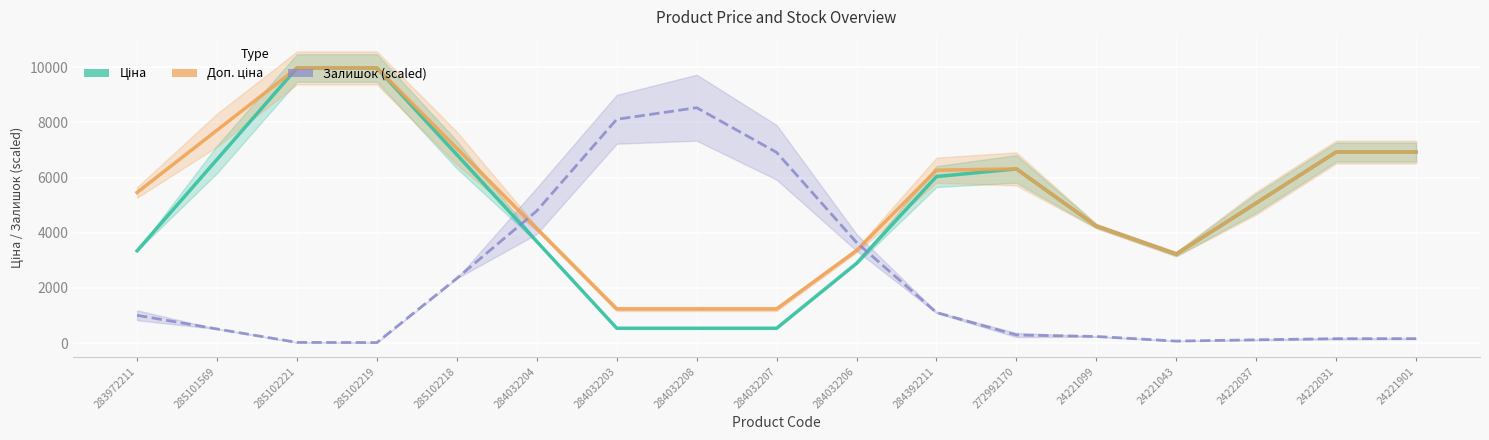

Reading left to right, transcribe all the data shown in this chart.

Ціна: 283972211=3346.4	285101569=6660.7	285102221=9975.0	285102219=9975.0	285102218=6829.7	284032204=3684.3	284032203=539.0	284032208=539.0	284032207=539.0	284032206=2891.5	284392211=6036.8	272992170=6315.7	24221099=4242.0	24221043=3225.5	24222037=5075.6	24222031=6925.7	24221901=6925.7
Доп. ціна: 283972211=5461.7	285101569=7718.3	285102221=9975.0	285102219=9975.0	285102218=7061.8	284032204=4148.6	284032203=1235.4	284032208=1235.4	284032207=1235.4	284032206=3355.8	284392211=6269.0	272992170=6315.5	24221099=4241.7	24221043=3225.2	24222037=5075.4	24222031=6925.7	24221901=6925.7
Залишок (scaled): 283972211=1007.2	285101569=511.2	285102221=24.9	285102219=19.4	285102218=2346.9	284032204=4792.2	284032203=8113.0	284032208=8534.2	284032207=6914.6	284032206=3649.2	284392211=1109.7	272992170=293.7	24221099=239.7	24221043=72.0	24222037=119.1	24222031=159.3	24221901=160.7